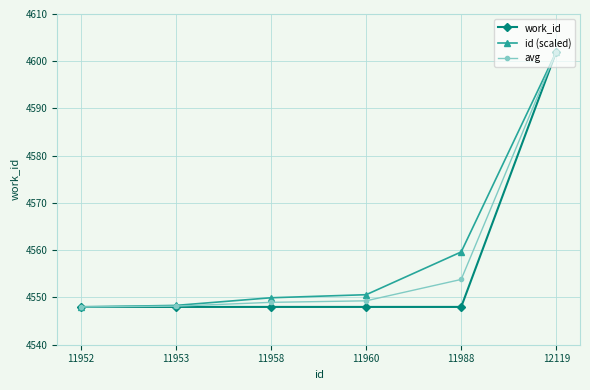

What is the difference between the maximum and second lowest values in the id (scaled) series?

53.7